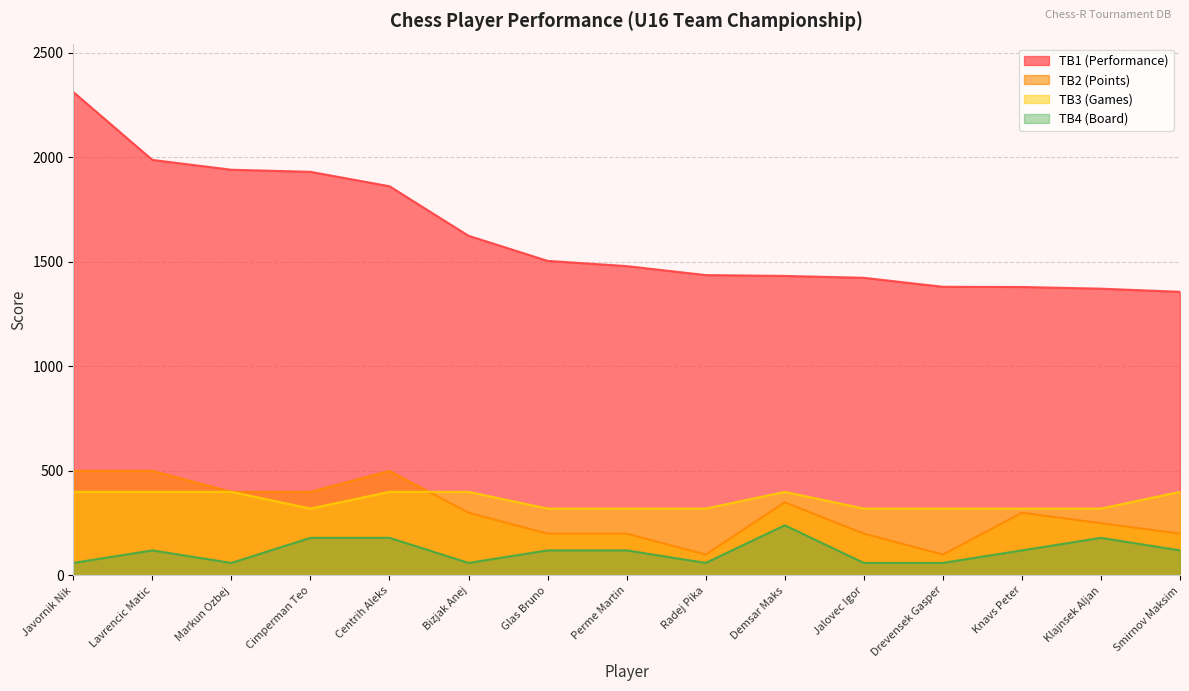

Which has a higher value, Bizjak Anej or Cimperman Teo?

Cimperman Teo